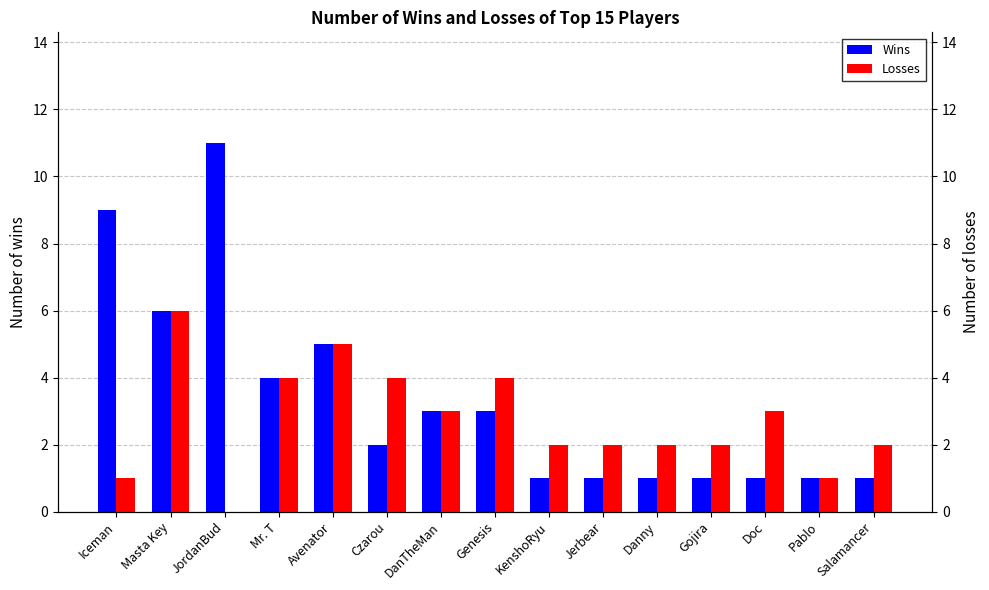

Which category has the lowest value across all series?

JordanBud